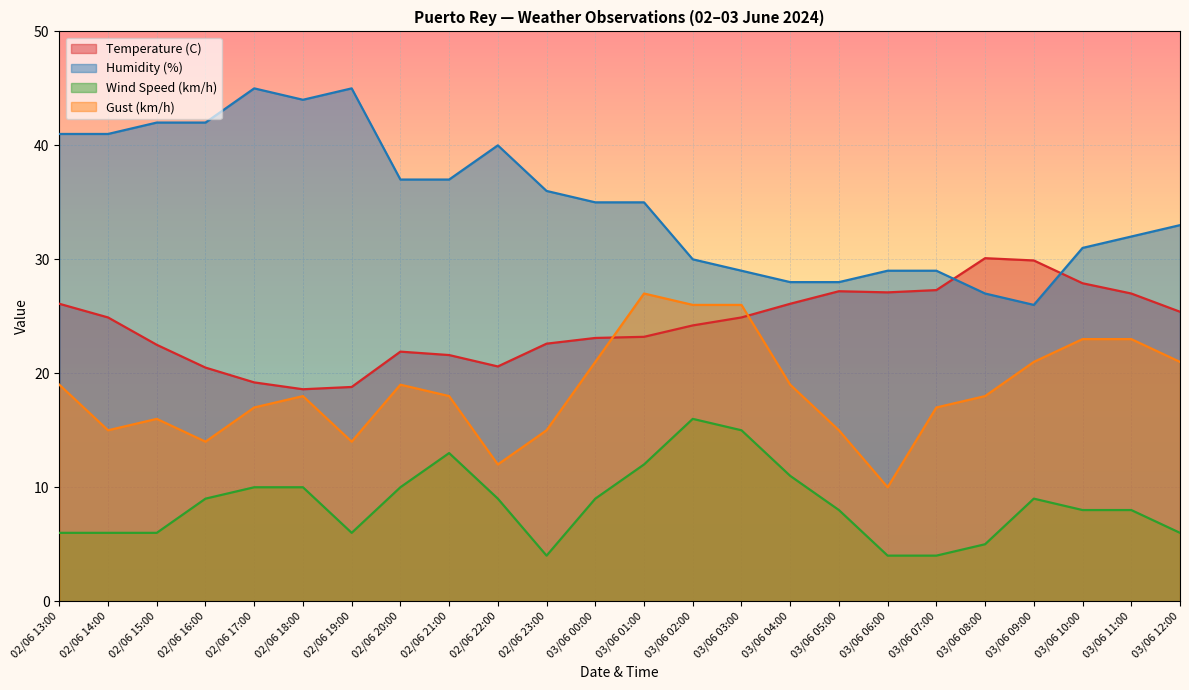

Is it true that Temperature (C) equals 26.1 at 03/06 04:00?

True